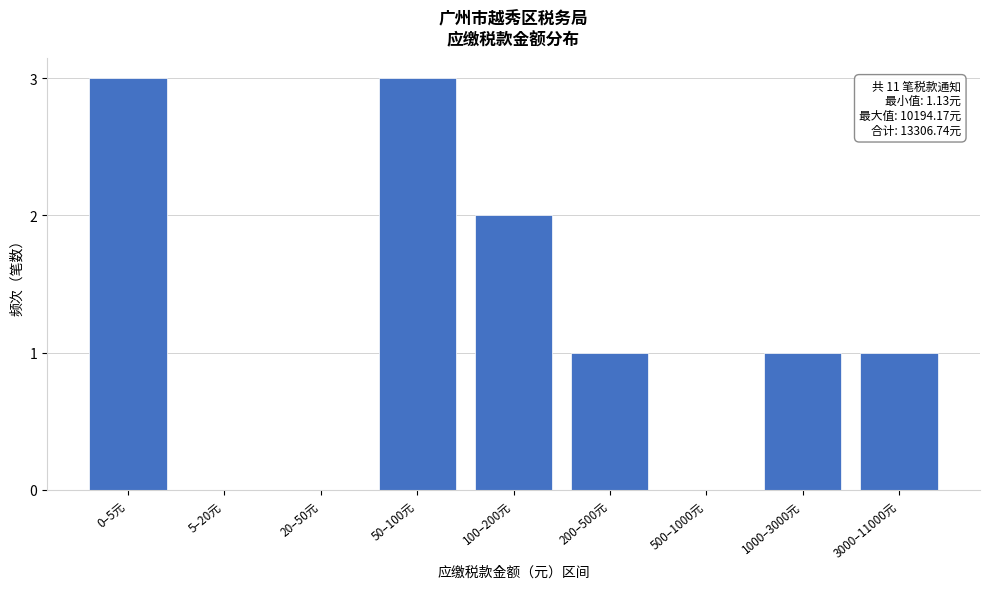

Reading left to right, what are all the values shown in this chart?

0–5元=3	5–20元=0	20–50元=0	50–100元=3	100–200元=2	200–500元=1	500–1000元=0	1000–3000元=1	3000–11000元=1